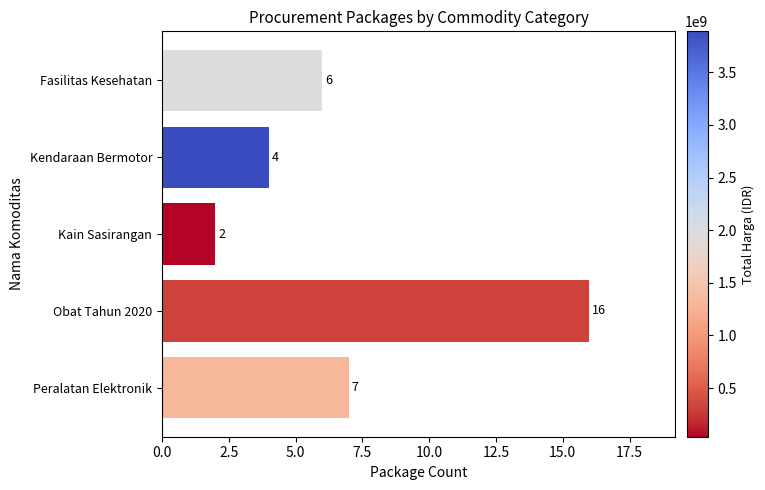

What position from the top is Kendaraan Bermotor?

2